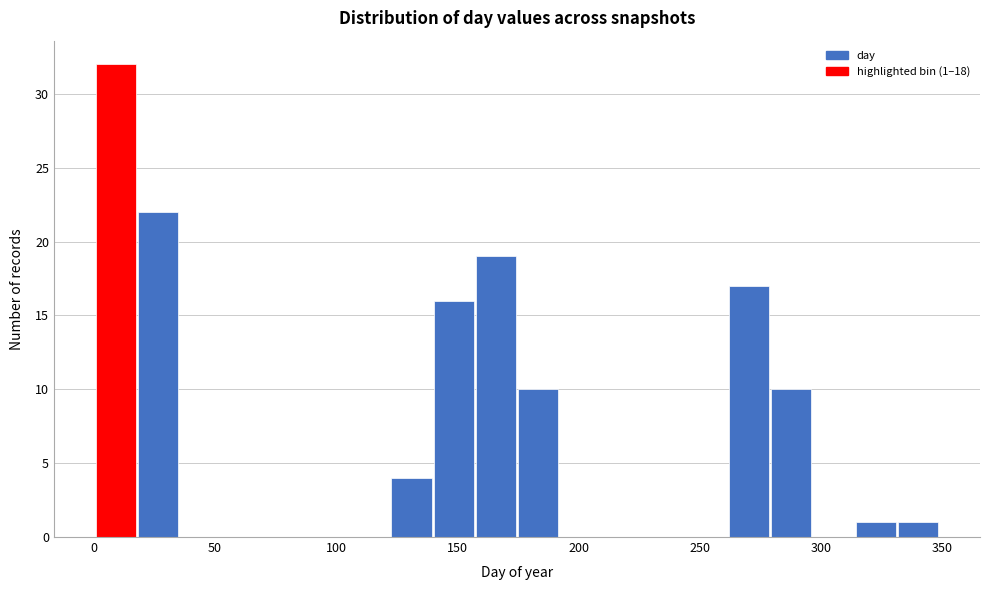

Read against the x-axis, roughly where is the centre of the tallest bar?

10